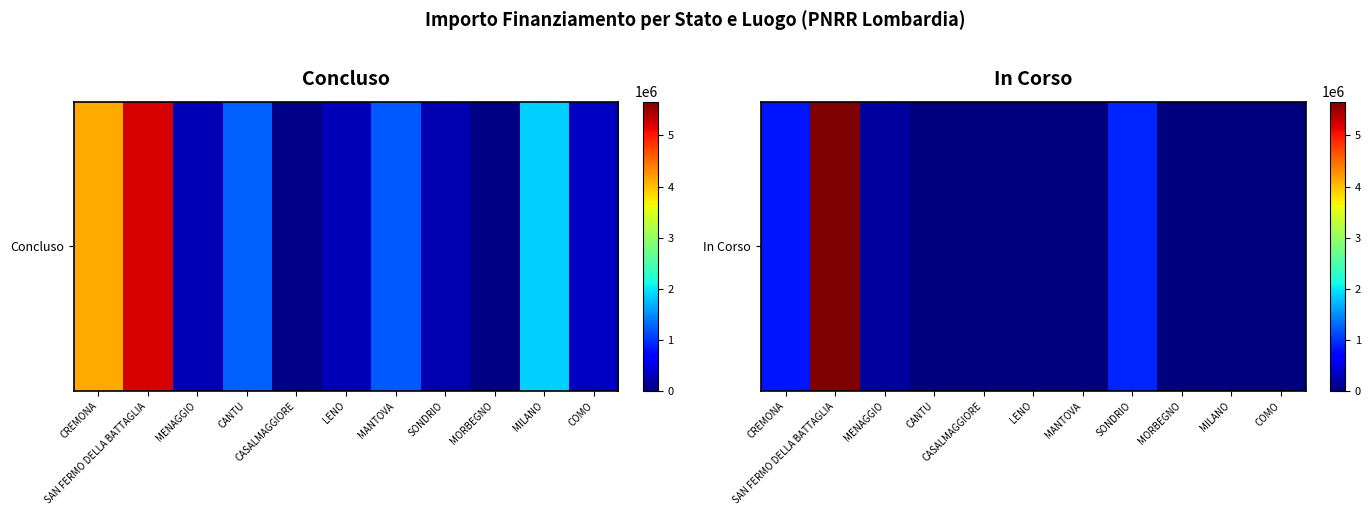

List the labels in order of value, smallest first.

CANTU, CASALMAGGIORE, LENO, MANTOVA, MORBEGNO, MILANO, COMO, MENAGGIO, CREMONA, SONDRIO, SAN FERMO DELLA BATTAGLIA